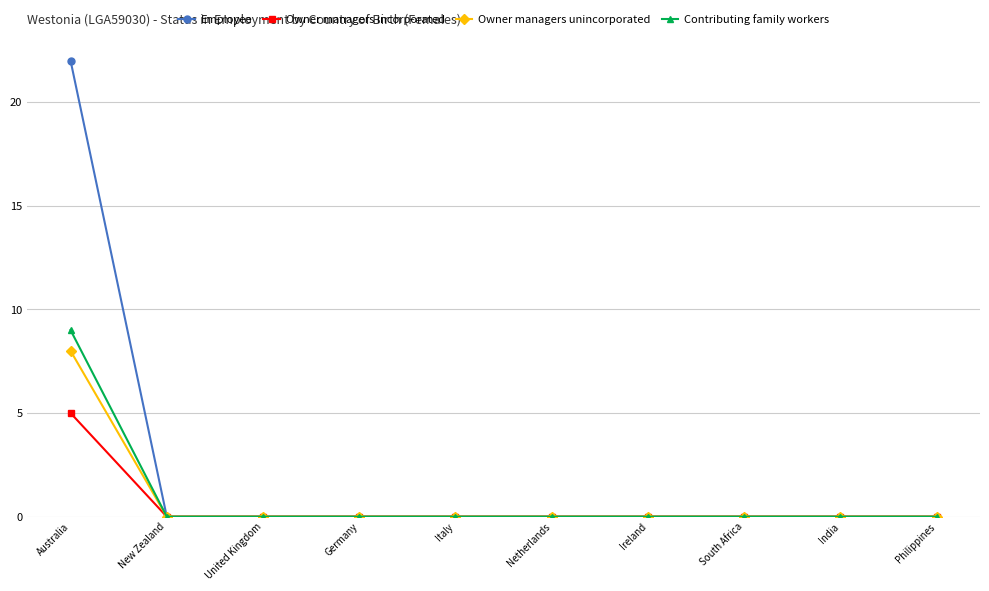

True or false: Contributing family workers has a value of 4 at Germany.

False